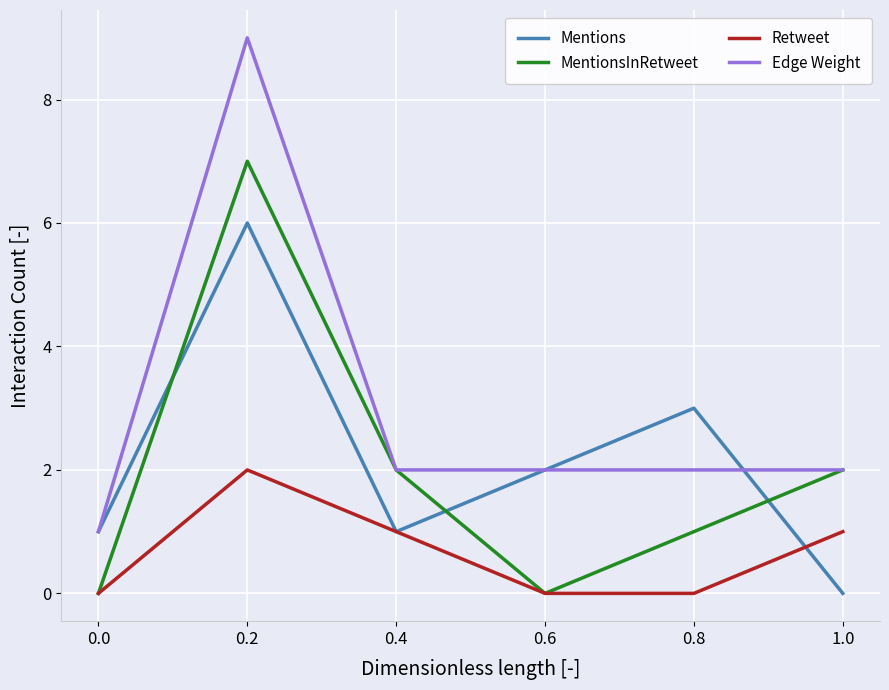

True or false: Retweet and Edge Weight cross at least once.

False